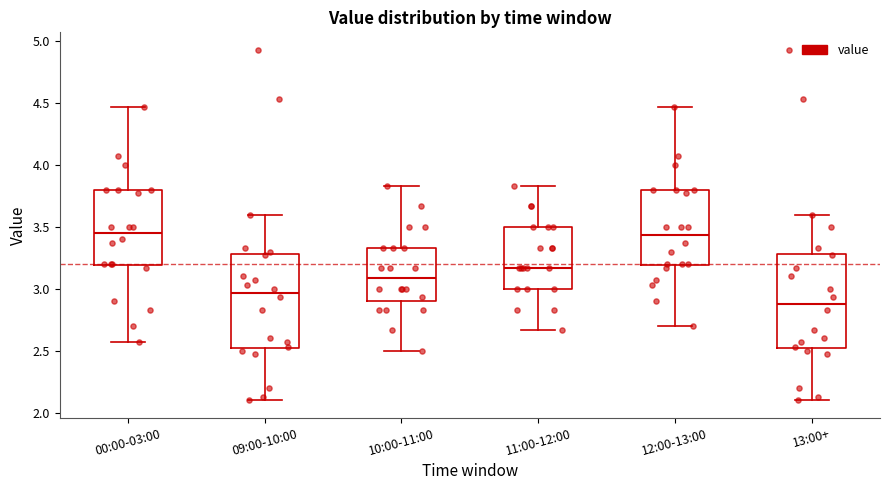

Where is the upper edge of the box for 11:00-12:00 on the y-axis? The values are not printed on the chart, so give them approximately, as read against the axis.

3.50